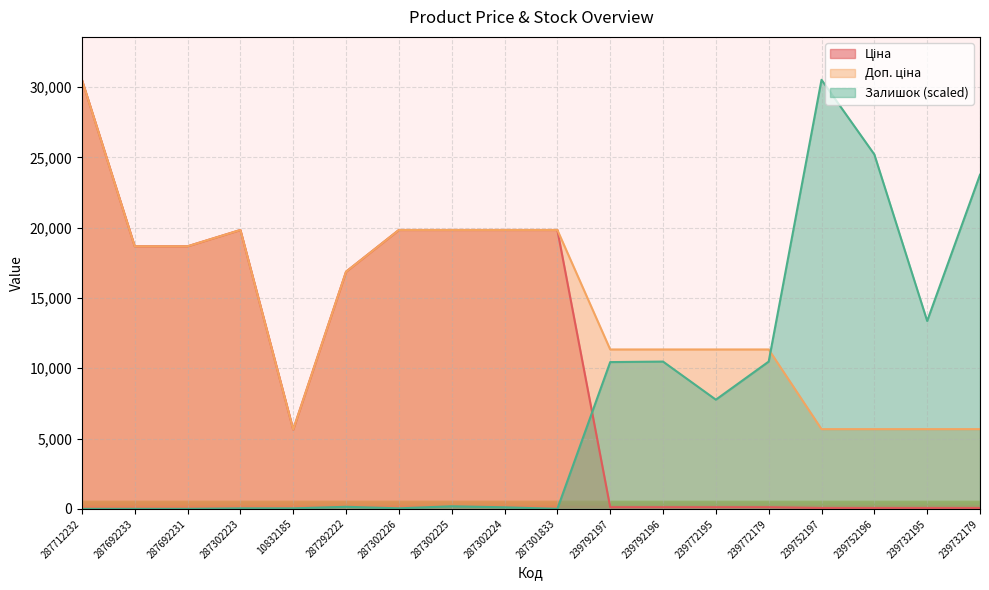

The value of Ціна at 287302224 is 28454.7. True or false?

False